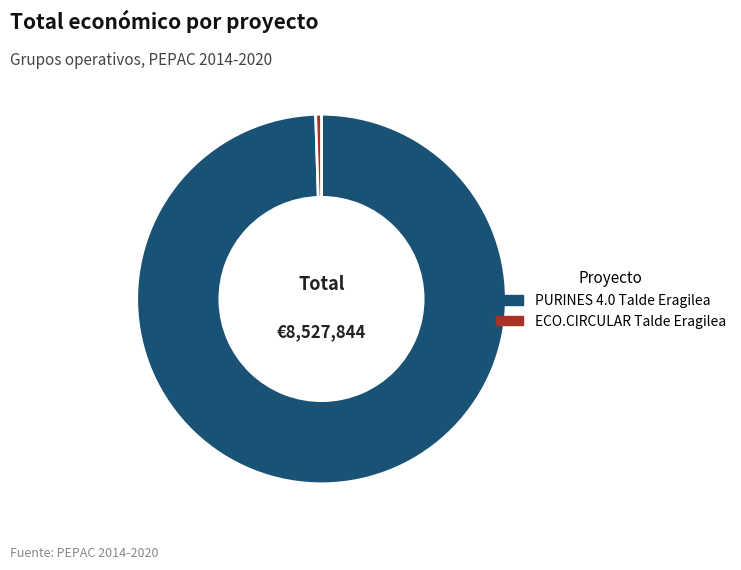

Which slice represents more than half of the pie?

PURINES 4.0 Talde Eragilea